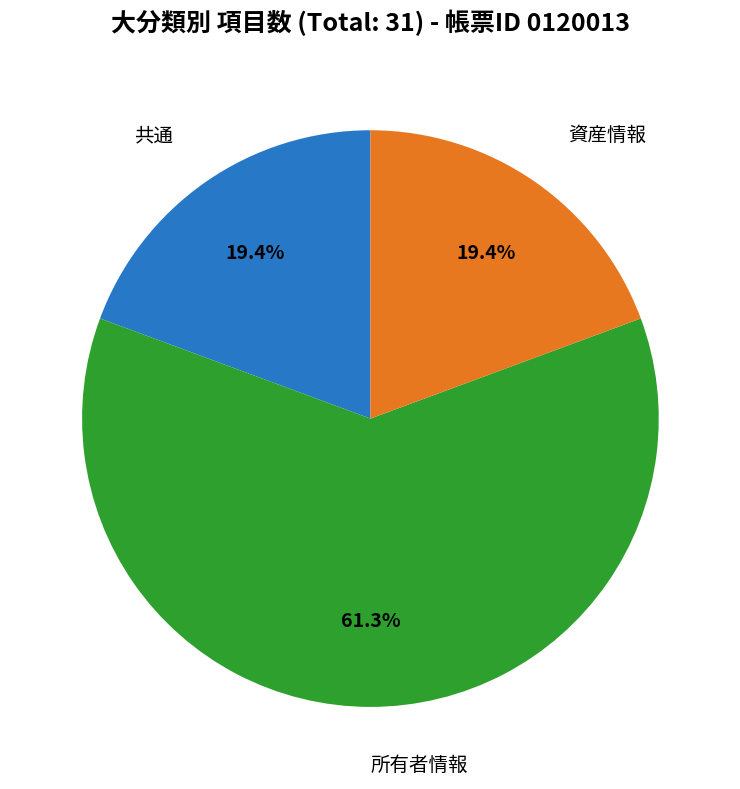

Is there any slice that represents more than half of the pie?

Yes